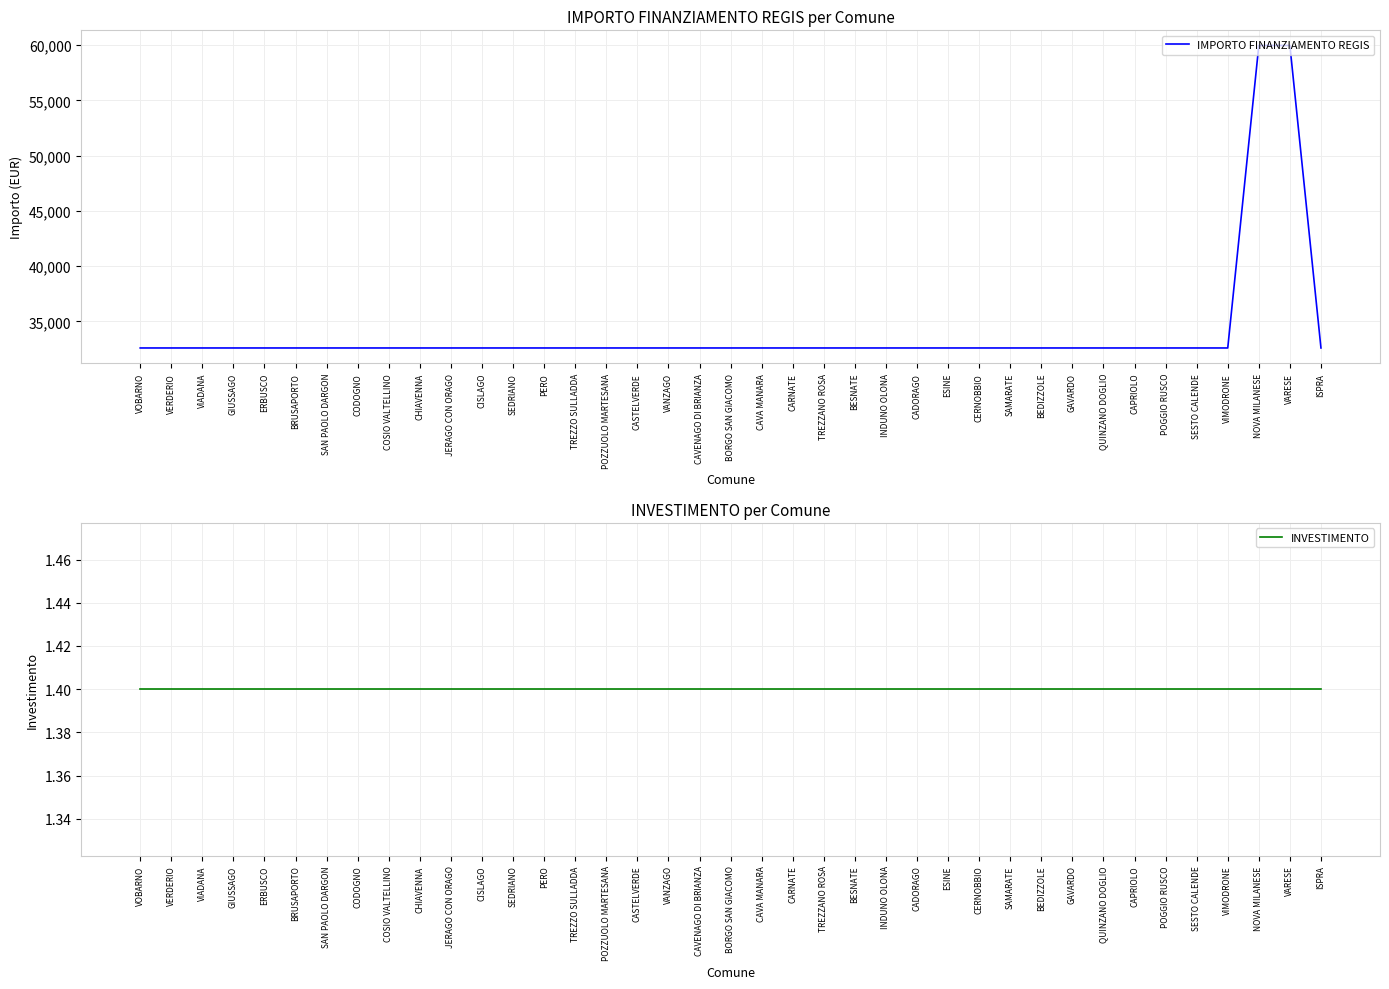

Which series changed the most between CAVA MANARA and TREZZANO ROSA?

IMPORTO FINANZIAMENTO REGIS